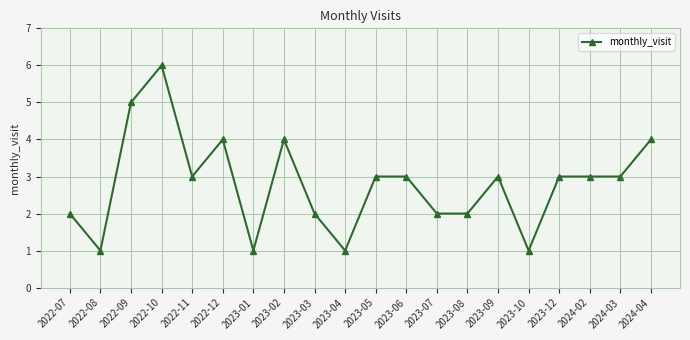

Approximately how many times larger is the value at 2022-08 compared to 2022-11?

0.3